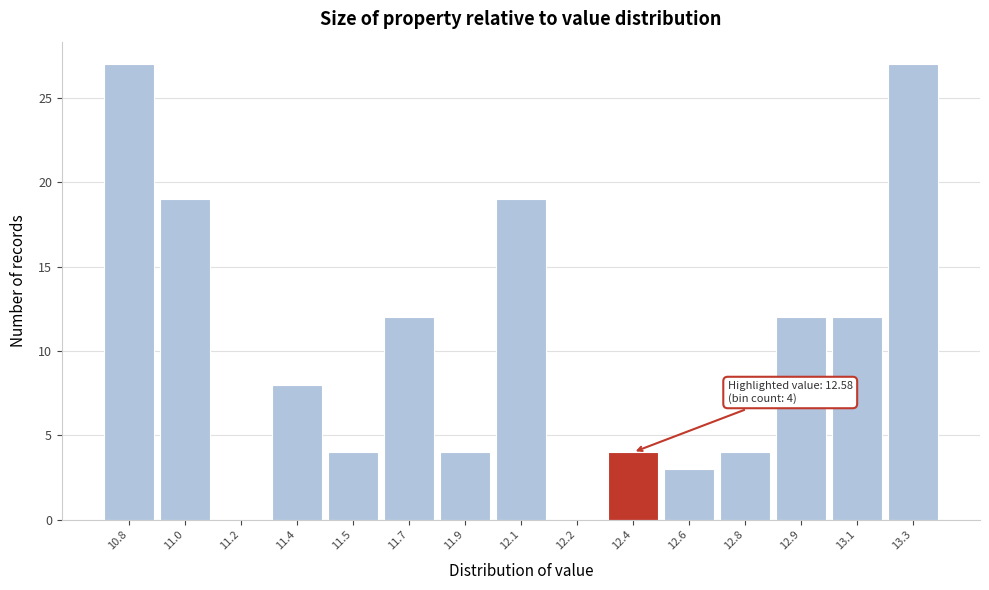

Reading right to left, what are all the values shown in this chart?

13.3=27	13.1=12	12.9=12	12.8=4	12.6=3	12.4=4	12.2=0	12.1=19	11.9=4	11.7=12	11.5=4	11.4=8	11.2=0	11.0=19	10.8=27